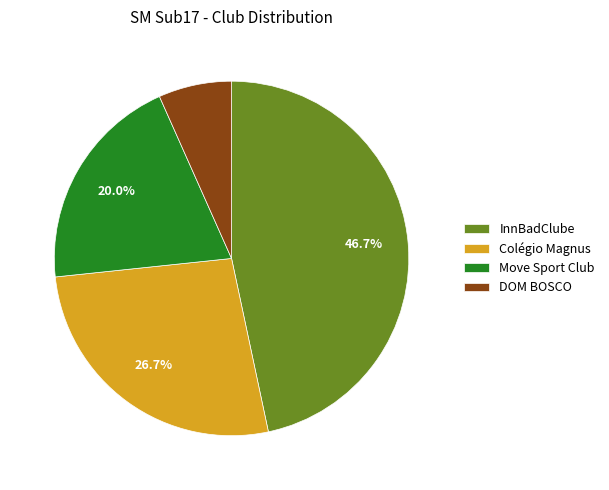

Approximately how many times larger is the value at DOM BOSCO compared to Move Sport Club?

0.3